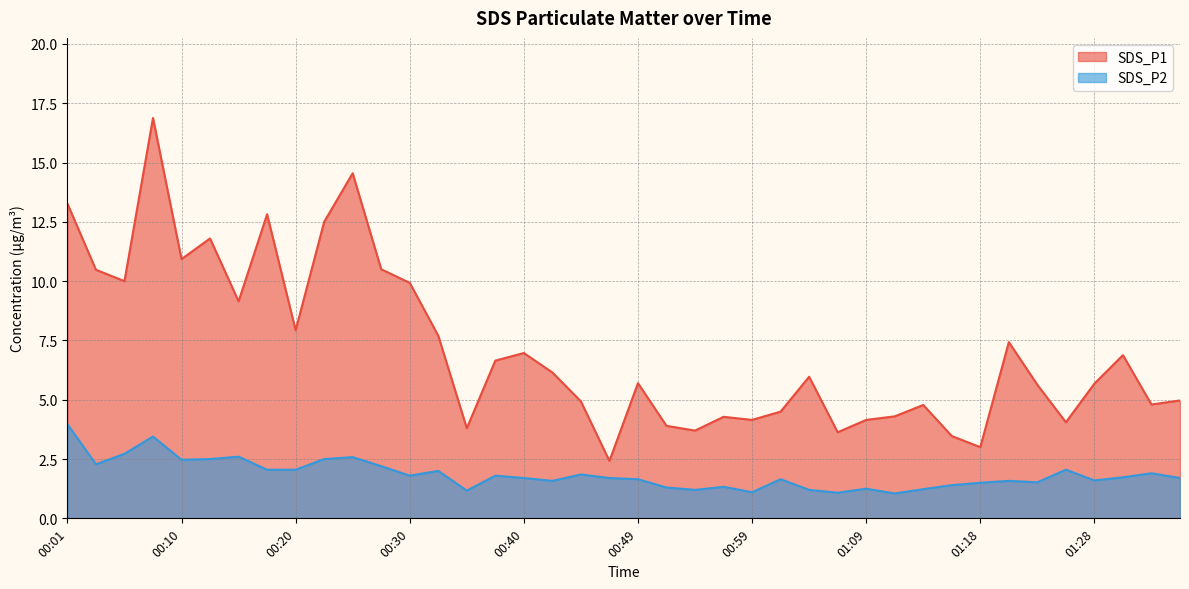

Count the number of data series in this chart.

2